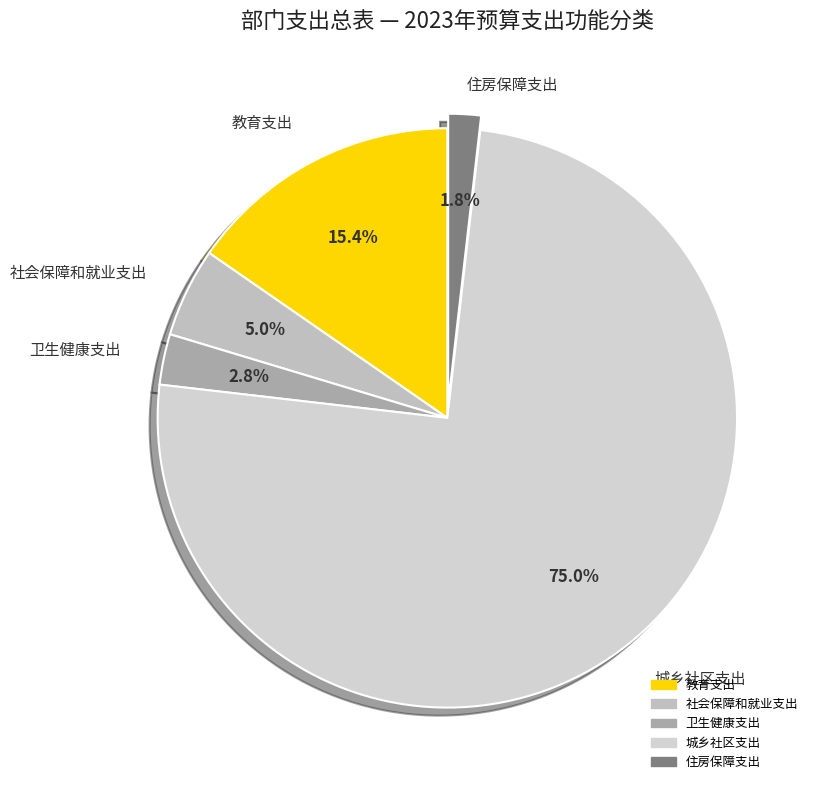

What percentage is the 卫生健康支出 slice, to the nearest percent?

3%